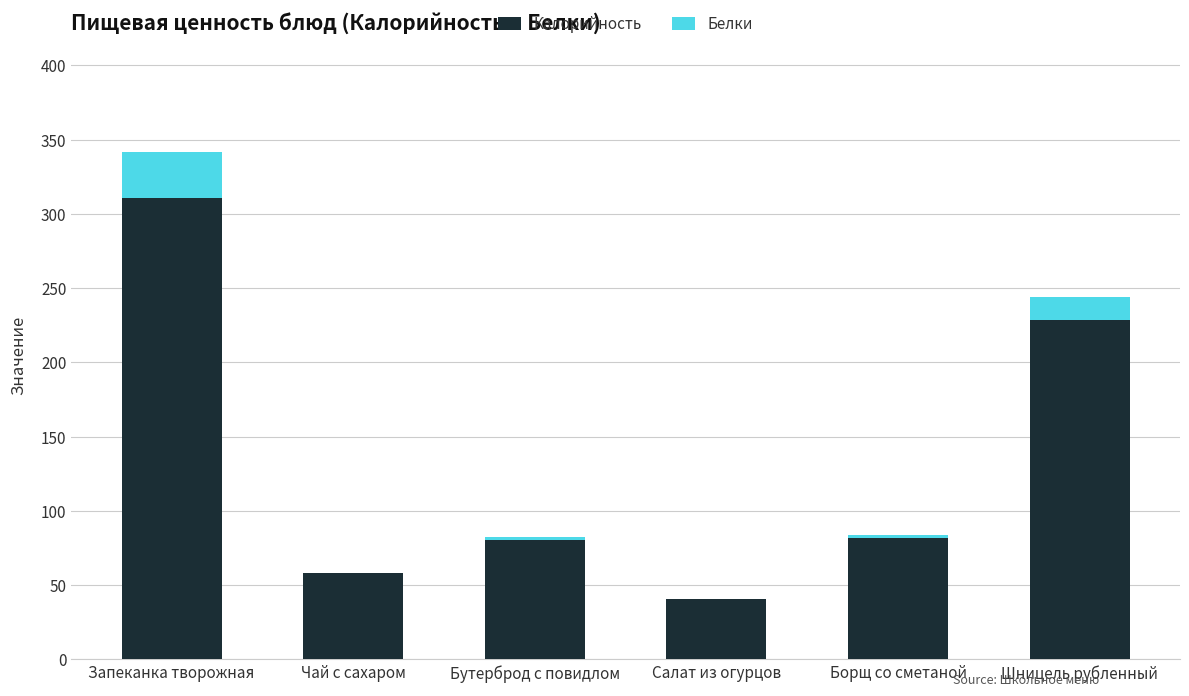

What is the sum of all Калорийность values?

799.9